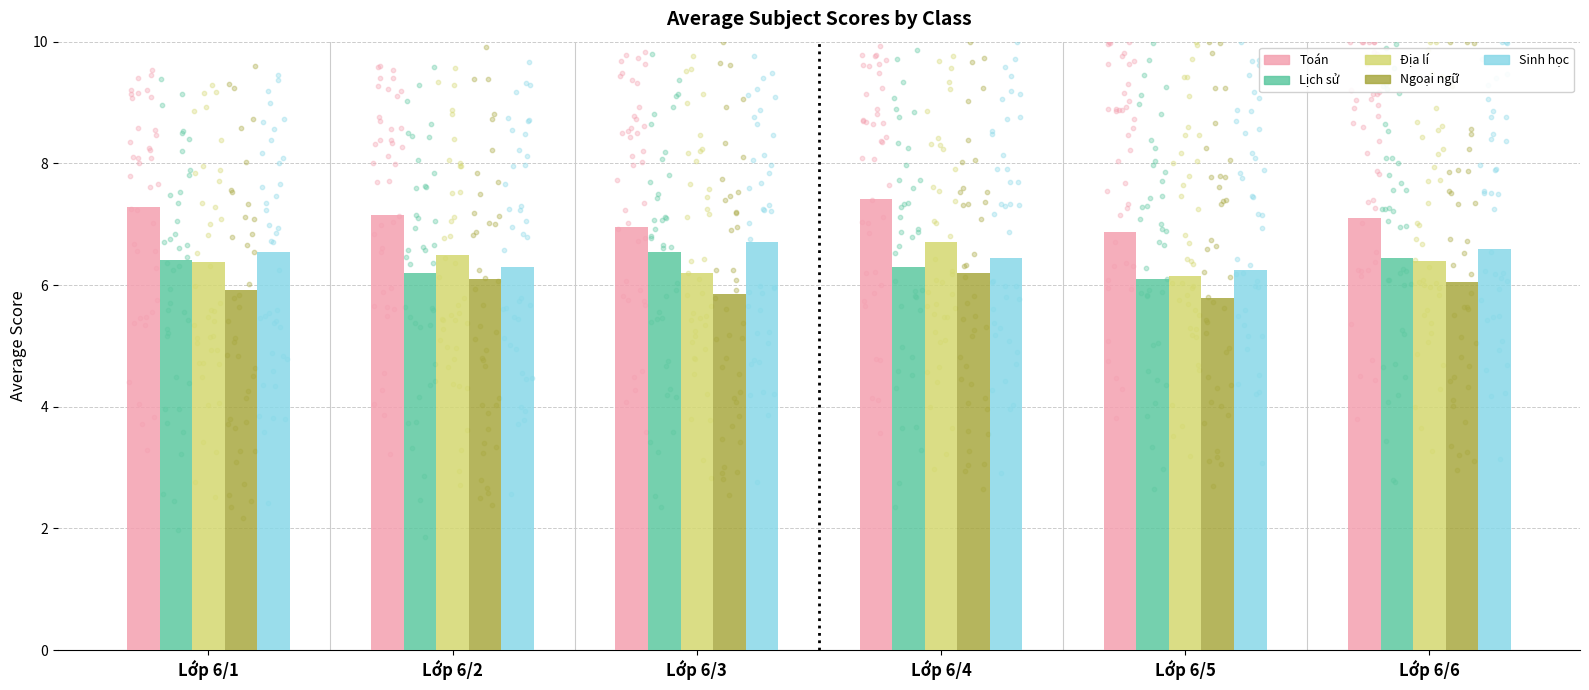

At how many categories does at least one series exceed 7?

4